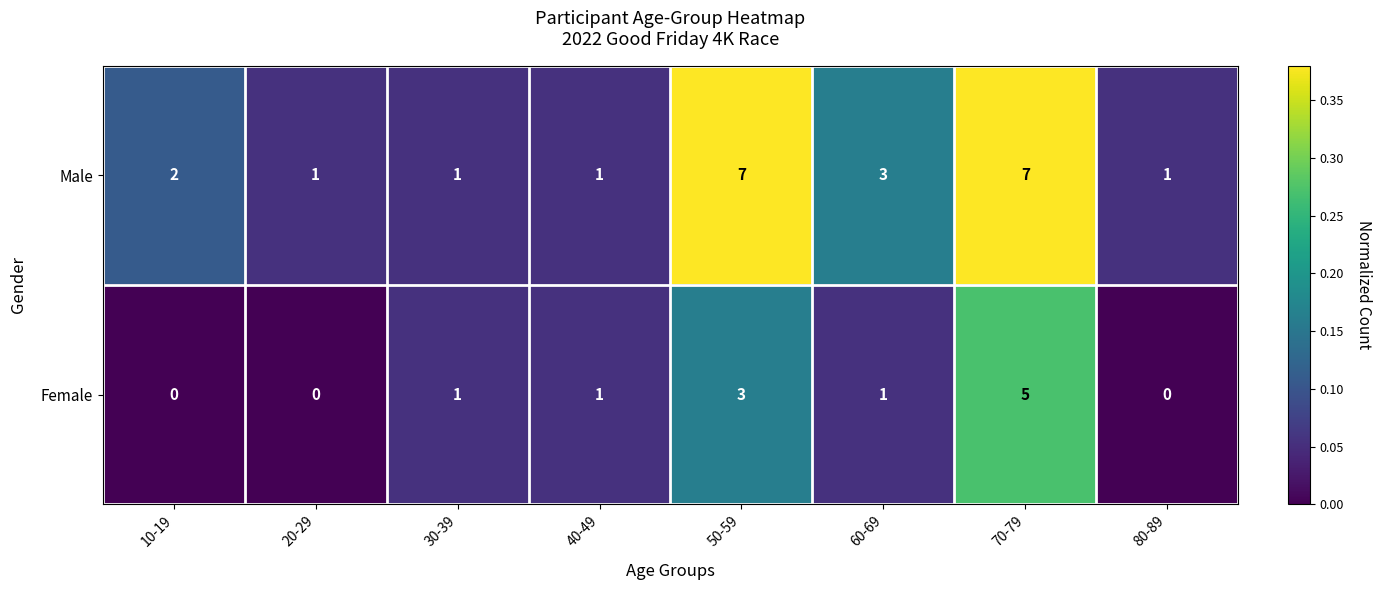

Count the Male values in the range 1 to 7.

8